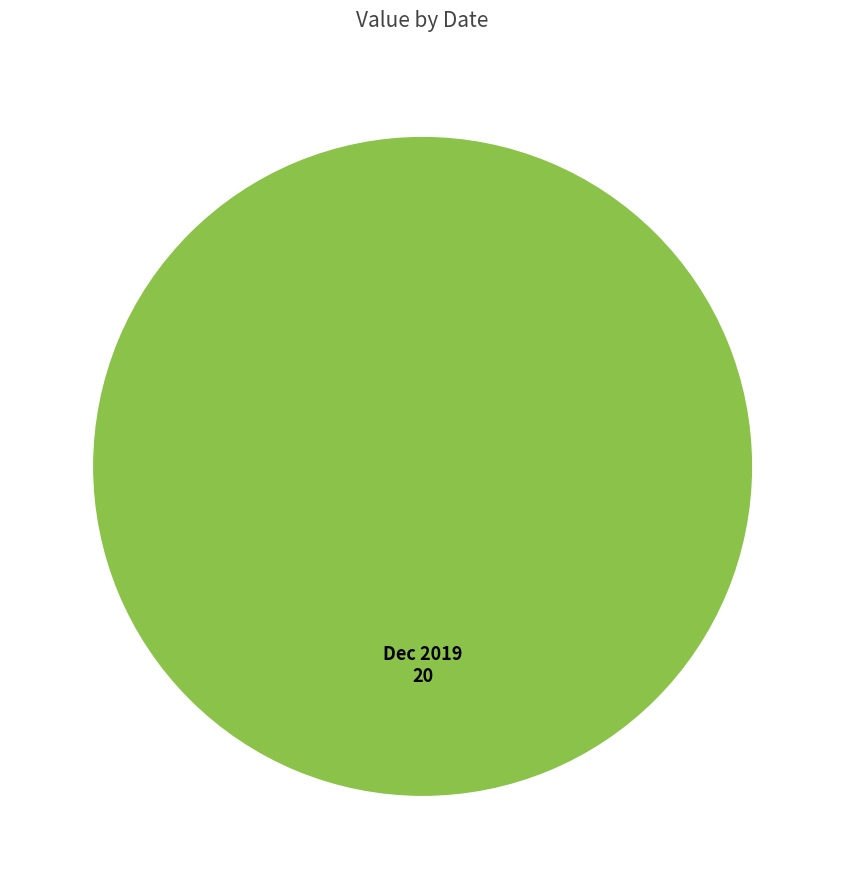

Rank the categories by value from lowest to highest.

Dec 2019